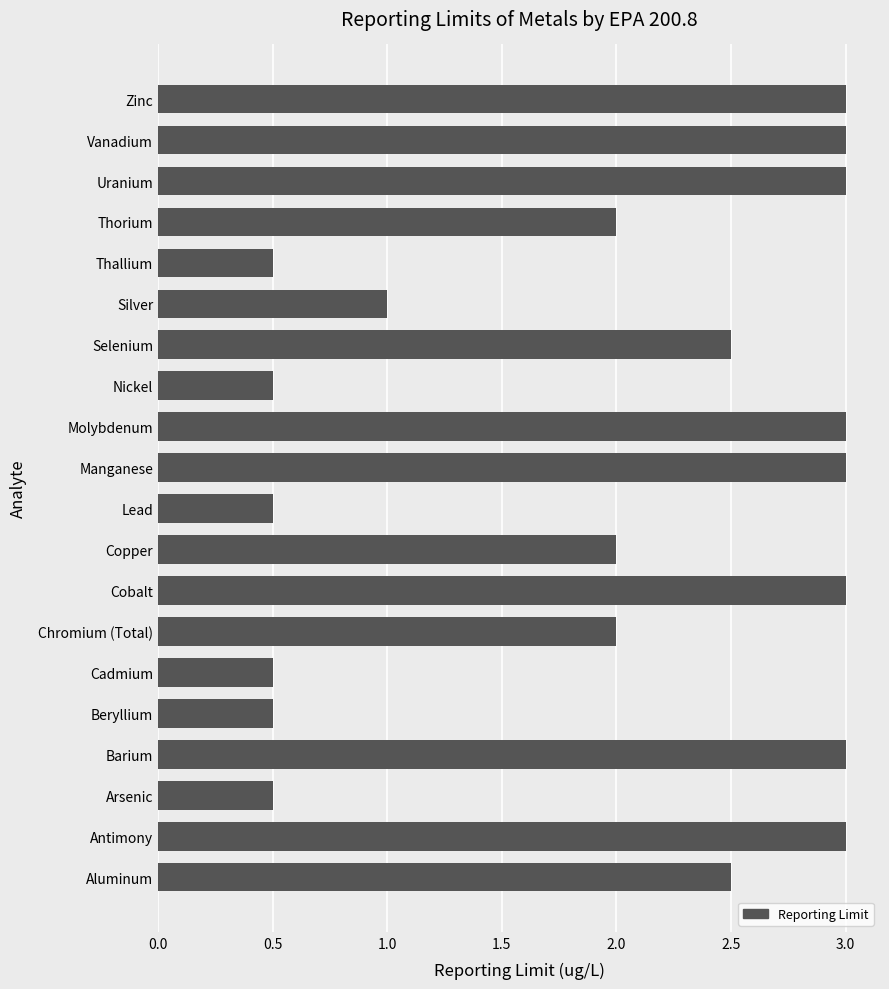

What is the smallest value displayed?

0.5